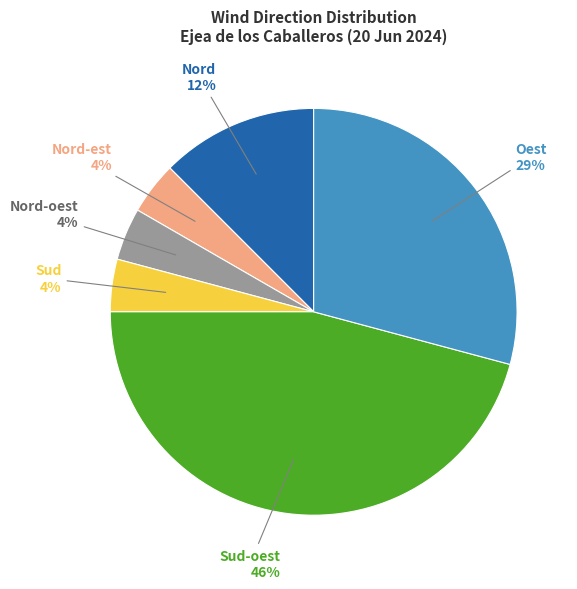

To the nearest percent, what is the average slice percentage?

17%